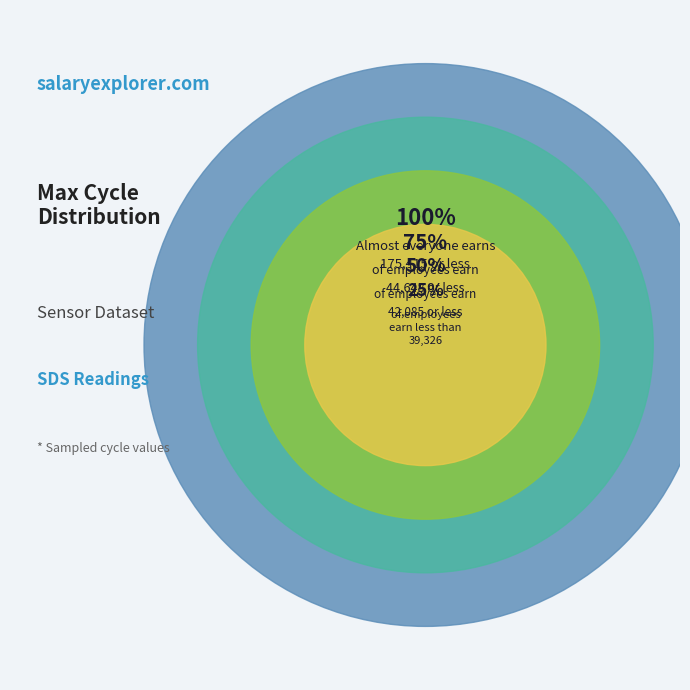

Does 267 represent more than half of the total?

No